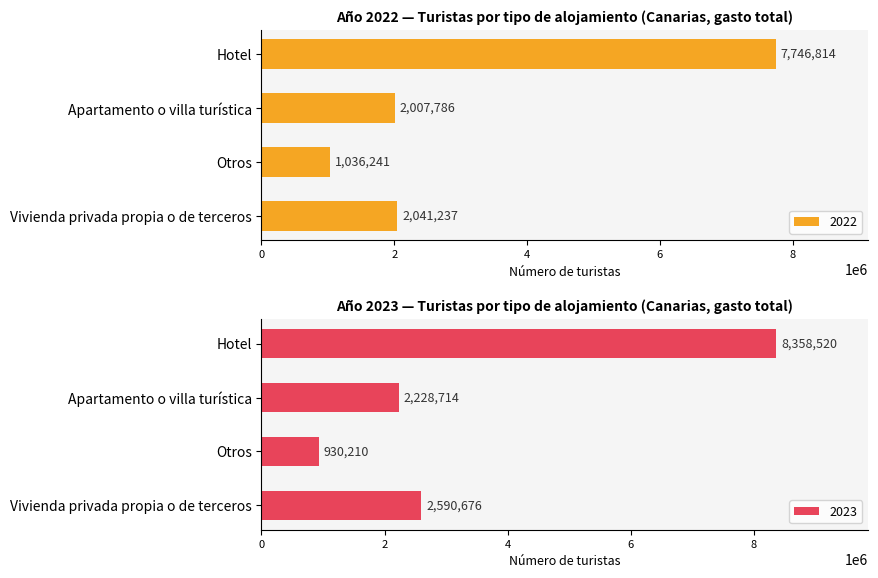

Rank the series by their maximum value, from lowest to highest.

2022, 2023